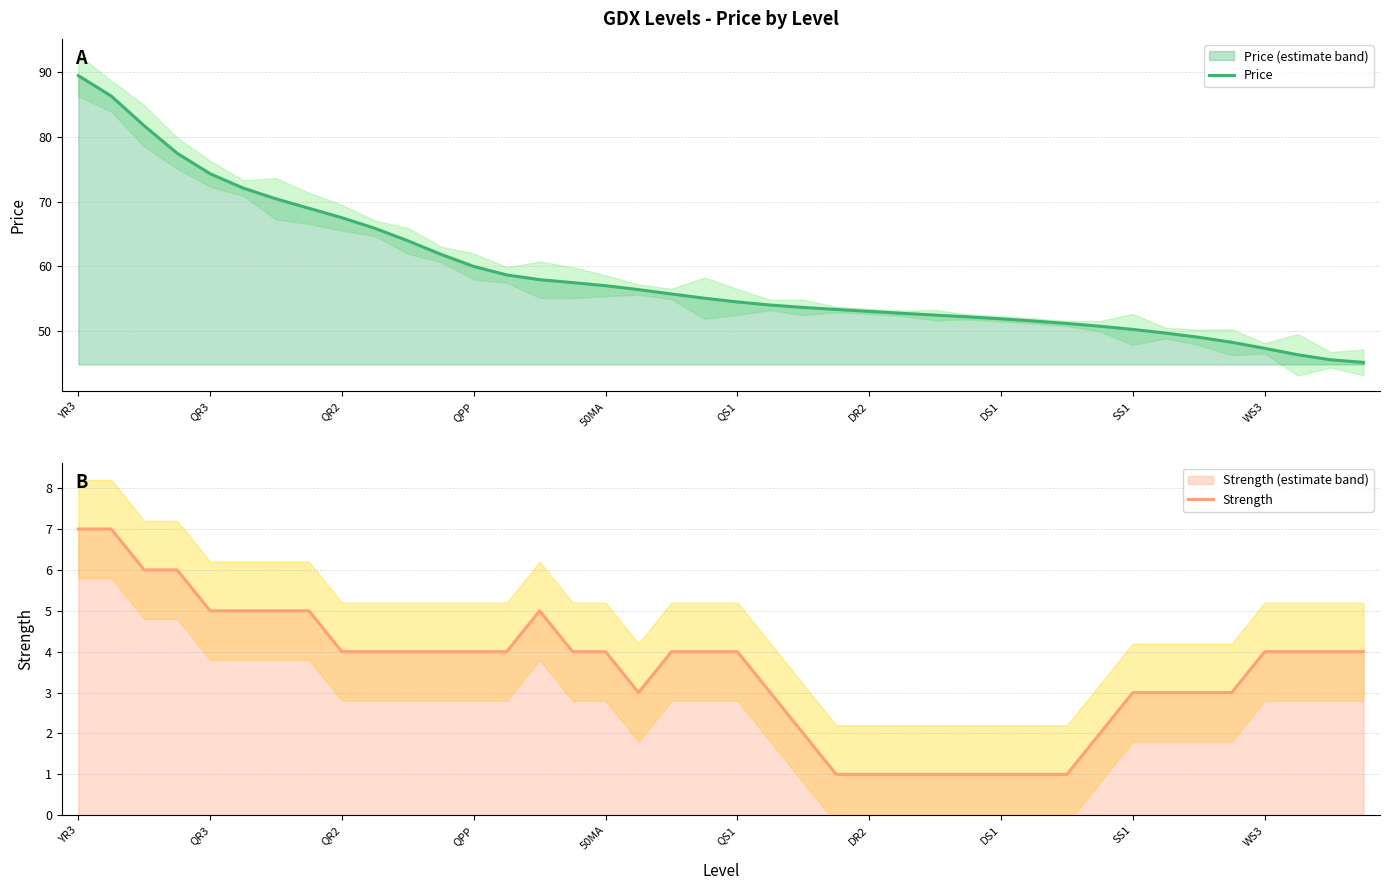

Reading left to right, what are all the values shown in this chart?

Price: 89.5	86.3	81.7	77.5	74.3	72.1	70.4	69.0	67.5	65.9	63.9	61.8	60.0	58.7	57.9	57.5	57.0	56.4	55.7	55.1	54.5	54.0	53.6	53.3	53.0	52.7	52.4	52.2	51.9	51.5	51.1	50.7	50.2	49.7	49.0	48.2	47.3	46.3	45.5	45.1
Strength: 7.0	7.0	6.0	6.0	5.0	5.0	5.0	5.0	4.0	4.0	4.0	4.0	4.0	4.0	5.0	4.0	4.0	3.0	4.0	4.0	4.0	3.0	2.0	1.0	1.0	1.0	1.0	1.0	1.0	1.0	1.0	2.0	3.0	3.0	3.0	3.0	4.0	4.0	4.0	4.0